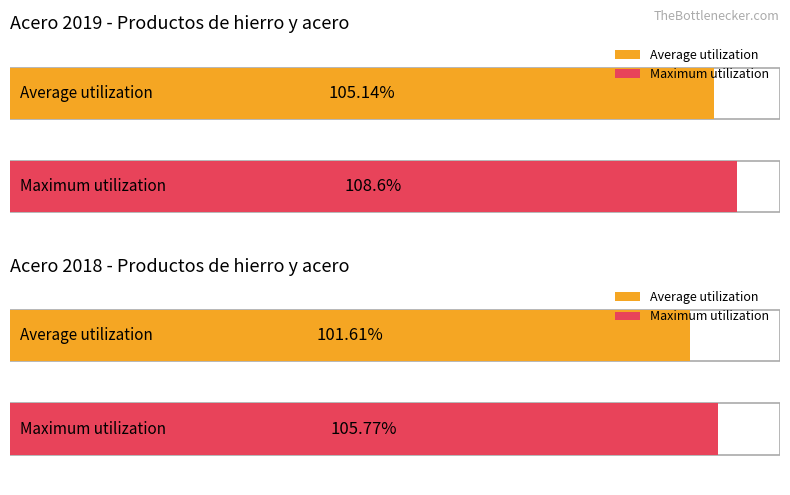

Rank the series by their maximum value, from lowest to highest.

Average utilization, Maximum utilization